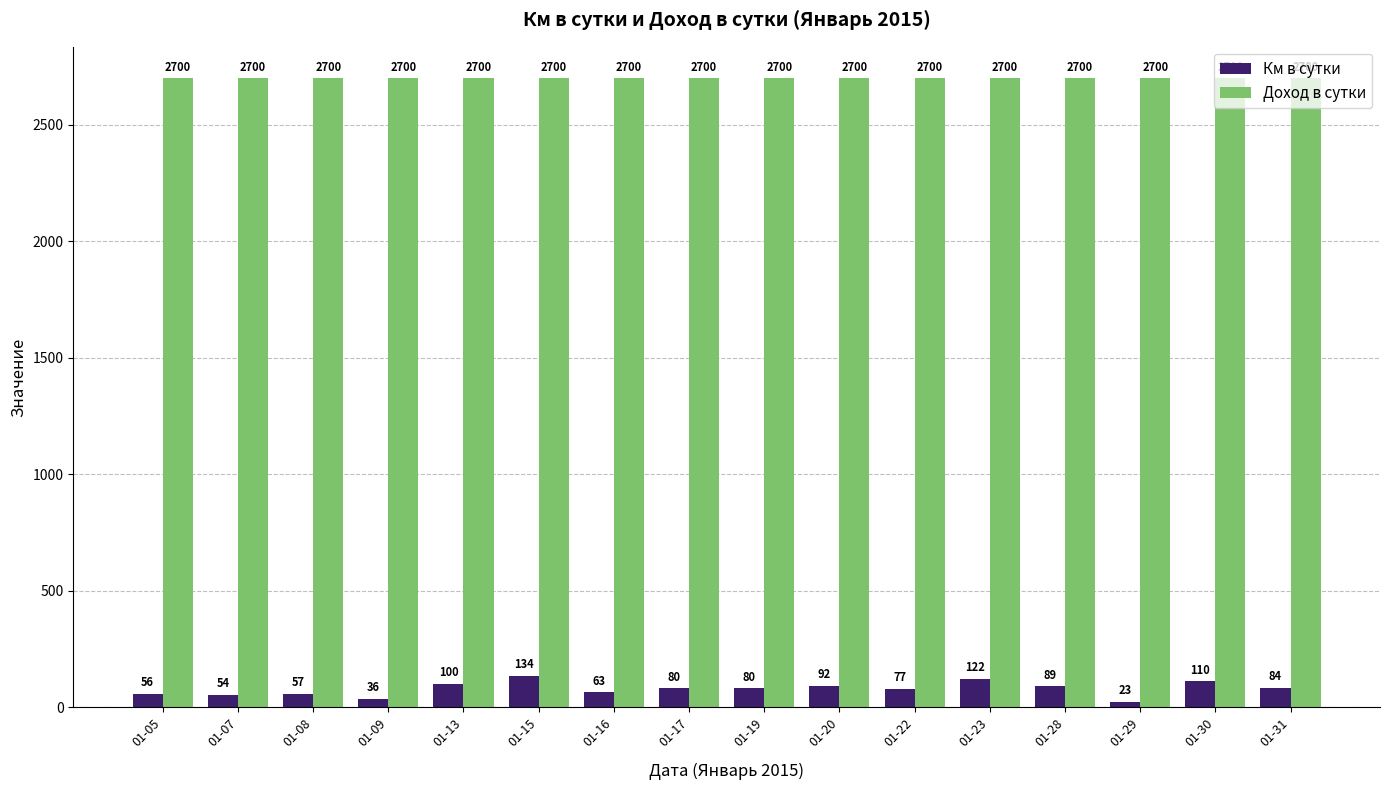

Read the Доход в сутки value at 01-05.

2700